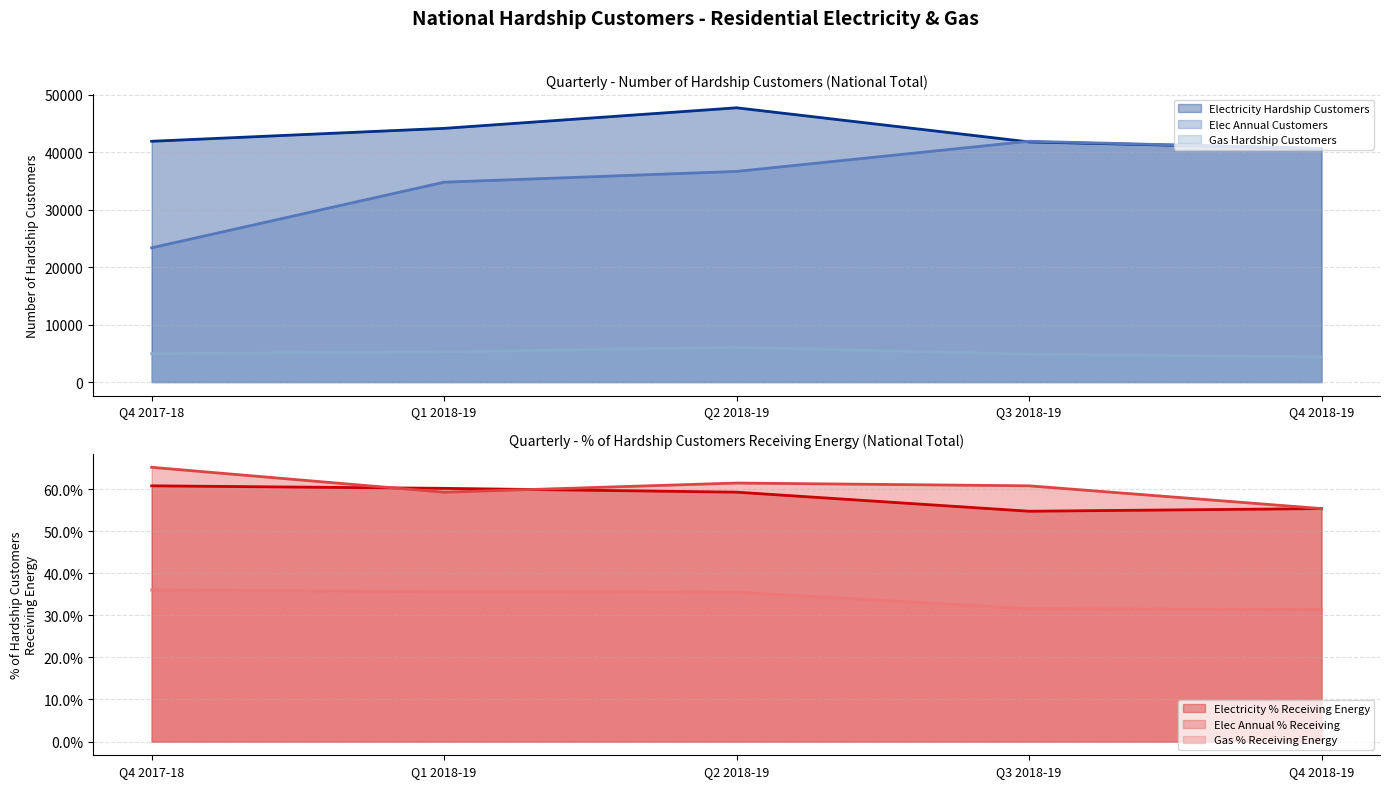

What is the difference between the highest and lowest values at Q3 2018-19?

41869.4